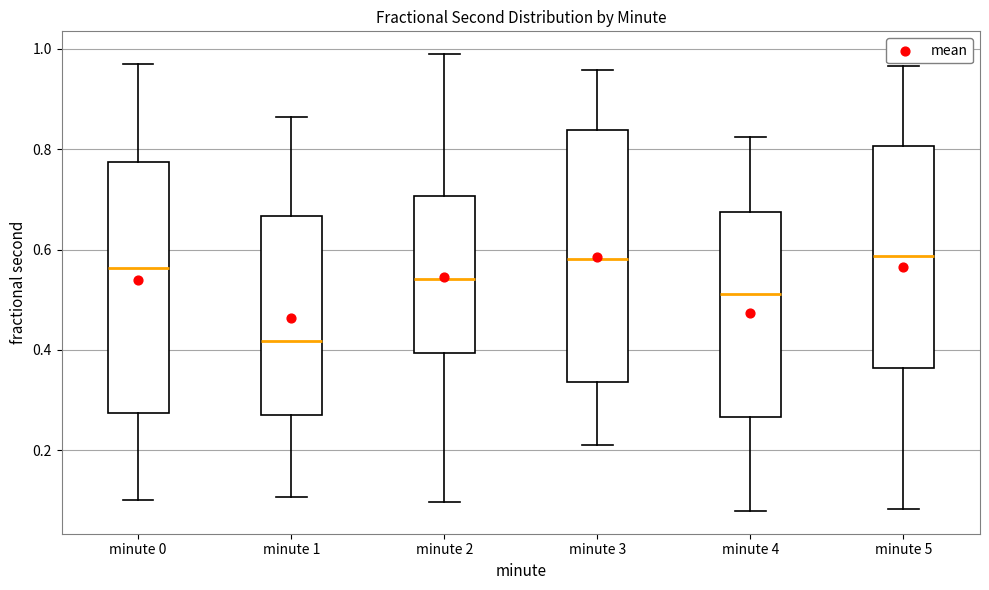

Reading left to right, transcribe this box plot: for each box, give where its median line is, the range the box spans, and where its two whiskers end, as read against the y-axis. The values are not printed on the chart, so give them approximately, as read against the axis.

minute 0: median 0.56, box 0.28 to 0.78, whiskers 0.10 to 0.98
minute 1: median 0.42, box 0.28 to 0.66, whiskers 0.10 to 0.86
minute 2: median 0.54, box 0.40 to 0.70, whiskers 0.10 to 0.98
minute 3: median 0.58, box 0.34 to 0.84, whiskers 0.22 to 0.96
minute 4: median 0.52, box 0.26 to 0.68, whiskers 0.08 to 0.82
minute 5: median 0.58, box 0.36 to 0.80, whiskers 0.08 to 0.96